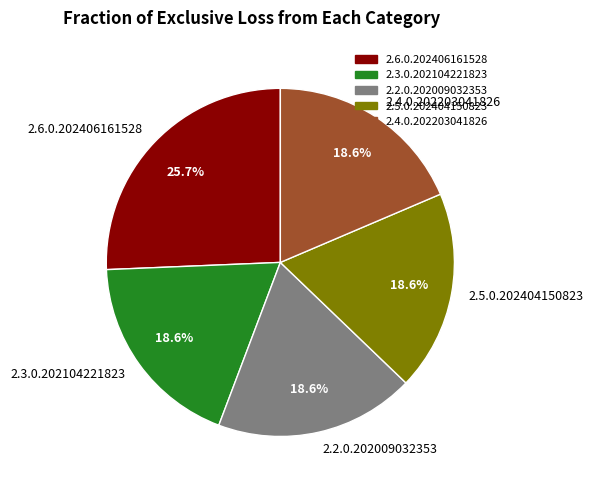

To the nearest percent, what is the combined percentage of 2.6.0.202406161528 and 2.4.0.202203041826?

44%